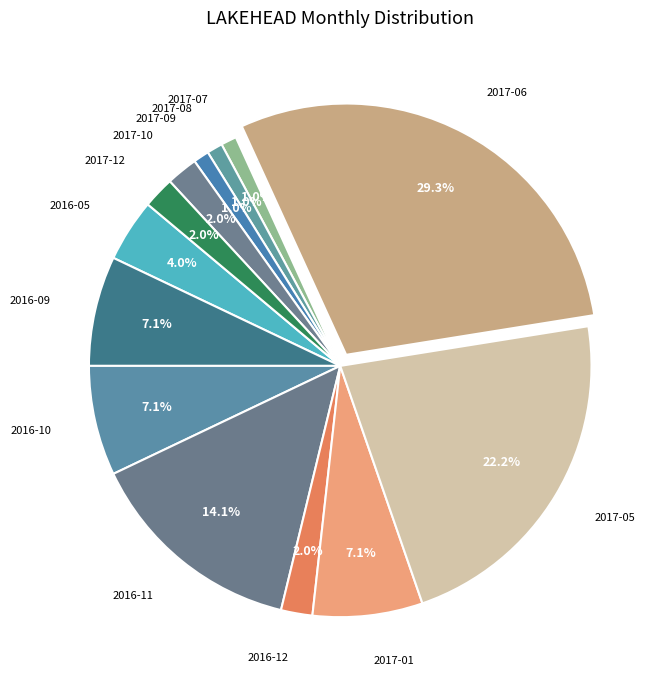

Does 2017-08 represent more than half of the total?

No